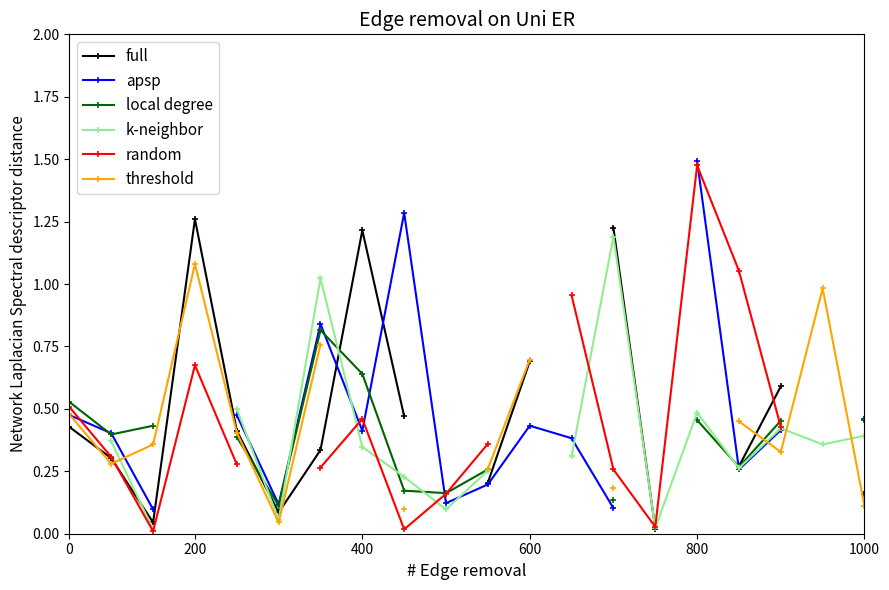

True or false: k-neighbor and full intersect in this chart.

True